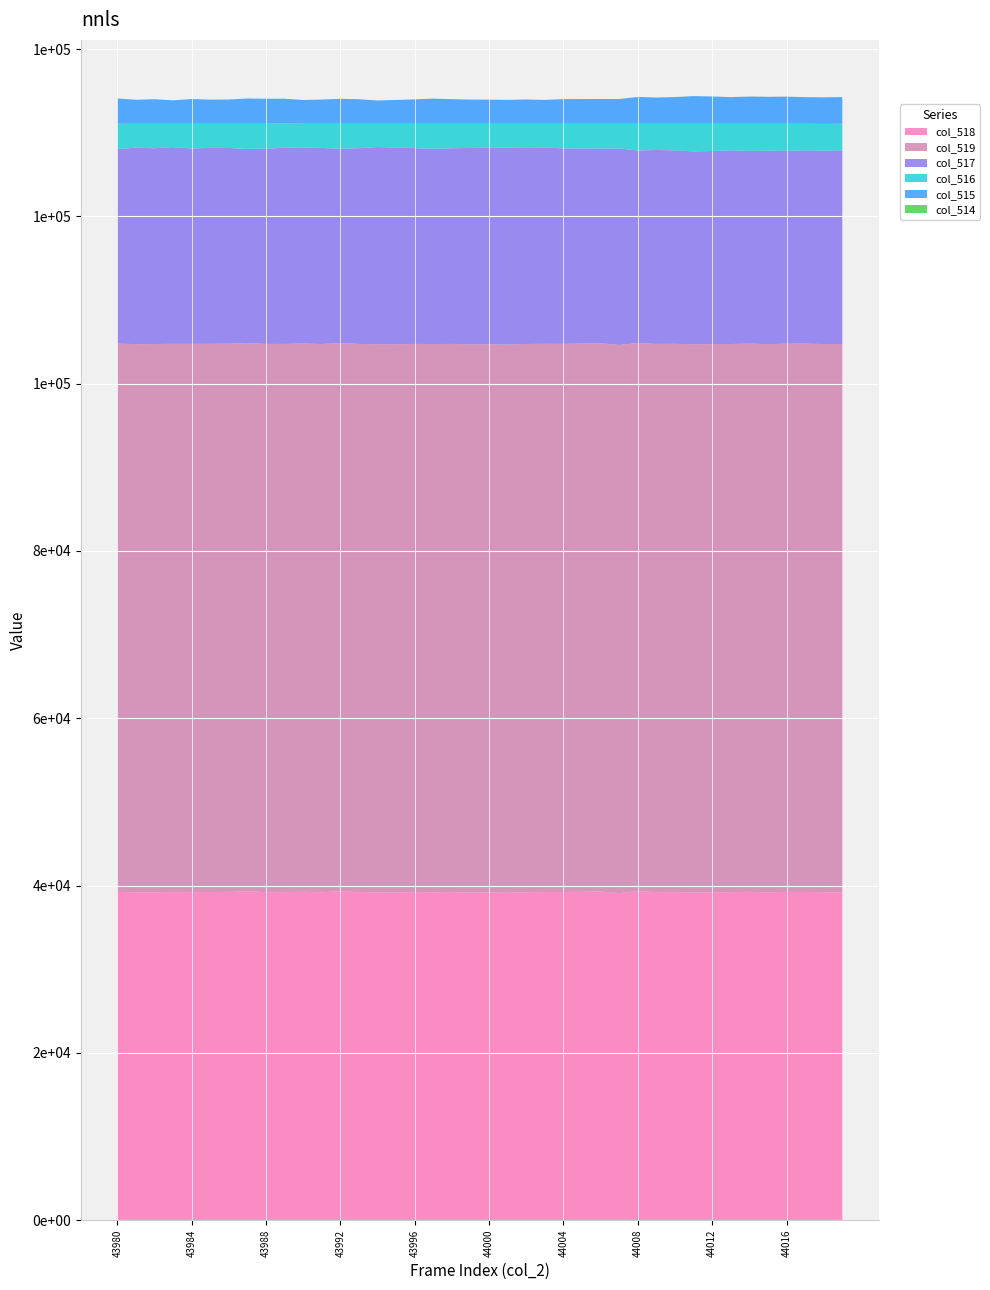

Reading right to left, transcribe all the data shown in this chart.

col_518: 44019=39200	44018=39200	44017=39251	44016=39247	44015=39190	44014=39252	44013=39206	44012=39202	44011=39174	44010=39226	44009=39219	44008=39324	44007=39097	44006=39292	44005=39260	44004=39225	44003=39230	44002=39208	44001=39135	44000=39183	43999=39167	43998=39219	43997=39199	43996=39218	43995=39179	43994=39183	43993=39218	43992=39314	43991=39205	43990=39270	43989=39218	43988=39217	43987=39324	43986=39244	43985=39232	43984=39220	43983=39226	43982=39199	43981=39191	43980=39255
col_519: 44019=65535	44018=65535	44017=65535	44016=65535	44015=65535	44014=65535	44013=65535	44012=65535	44011=65535	44010=65535	44009=65535	44008=65535	44007=65535	44006=65535	44005=65535	44004=65535	44003=65535	44002=65535	44001=65535	44000=65535	43999=65535	43998=65535	43997=65535	43996=65535	43995=65535	43994=65535	43993=65535	43992=65535	43991=65535	43990=65535	43989=65535	43988=65535	43987=65535	43986=65535	43985=65535	43984=65535	43983=65535	43982=65535	43981=65535	43980=65535
col_517: 44019=23153	44018=23121	44017=23105	44016=23048	44015=23126	44014=23032	44013=23150	44012=23071	44011=23056	44010=23121	44009=23180	44008=23011	44007=23483	44006=23290	44005=23325	44004=23366	44003=23454	44002=23428	44001=23547	44000=23472	43999=23478	43998=23382	43997=23335	43996=23403	43995=23516	43994=23569	43993=23392	43992=23238	43991=23437	43990=23428	43989=23456	43988=23330	43987=23195	43986=23393	43985=23423	43984=23355	43983=23514	43982=23405	43981=23479	43980=23259
col_516: 44019=3182	44018=3187	44017=3179	44016=3240	44015=3219	44014=3251	44013=3179	44012=3262	44011=3305	44010=3188	44009=3136	44008=3200	44007=2955	44006=2953	44005=2950	44004=2944	44003=2851	44002=2899	44001=2853	44000=2880	43999=2890	43998=2934	43997=3001	43996=2914	43995=2840	43994=2783	43993=2925	43992=2983	43991=2893	43990=2837	43989=2926	43988=2988	43987=3016	43986=2898	43985=2880	43984=2960	43983=2795	43982=2931	43981=2865	43980=3021
col_515: 44019=3182	44018=3186	44017=3179	44016=3240	44015=3217	44014=3251	44013=3178	44012=3262	44011=3304	44010=3188	44009=3134	44008=3200	44007=2954	44006=2953	44005=2949	44004=2943	44003=2851	44002=2899	44001=2852	44000=2880	43999=2890	43998=2934	43997=3000	43996=2913	43995=2840	43994=2783	43993=2925	43992=2982	43991=2893	43990=2837	43989=2925	43988=2988	43987=3016	43986=2897	43985=2880	43984=2960	43983=2795	43982=2930	43981=2865	43980=3019
col_514: 44019=0	44018=1	44017=0	44016=0	44015=2	44014=0	44013=1	44012=0	44011=1	44010=0	44009=2	44008=0	44007=1	44006=0	44005=1	44004=1	44003=0	44002=0	44001=1	44000=0	43999=0	43998=0	43997=1	43996=1	43995=0	43994=0	43993=0	43992=1	43991=0	43990=0	43989=1	43988=0	43987=0	43986=1	43985=0	43984=0	43983=0	43982=1	43981=0	43980=2